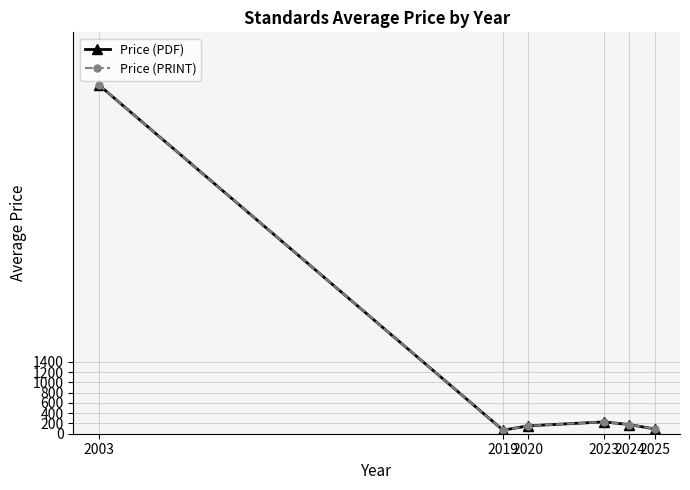

Is this an area chart (filled region under the line)?

No